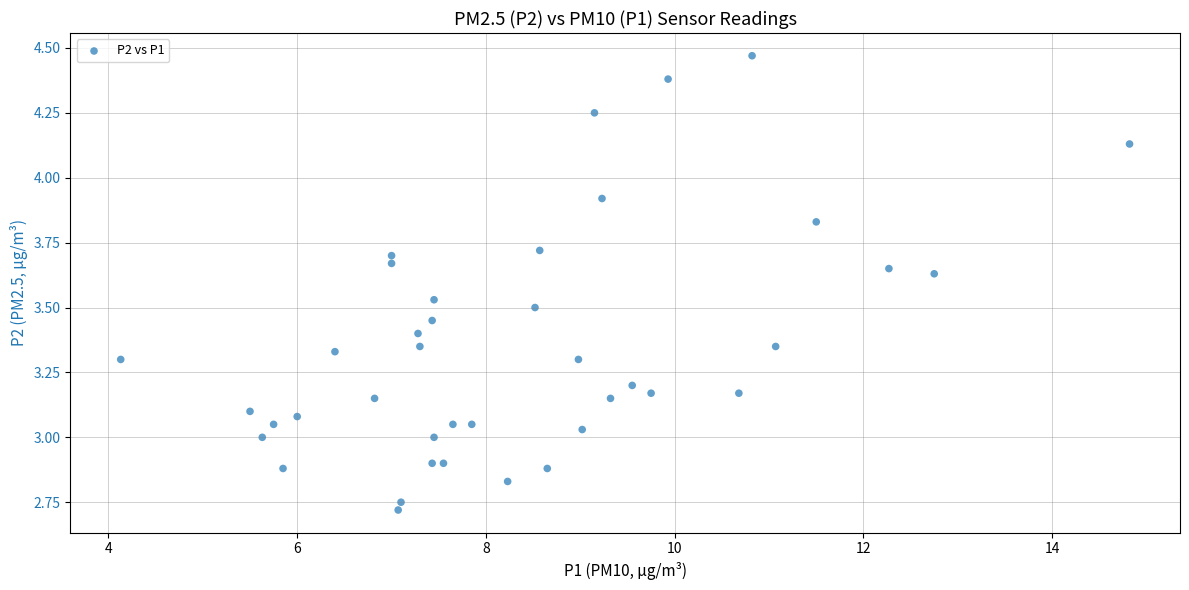

What is the range of X values (max minus min)?

10.7